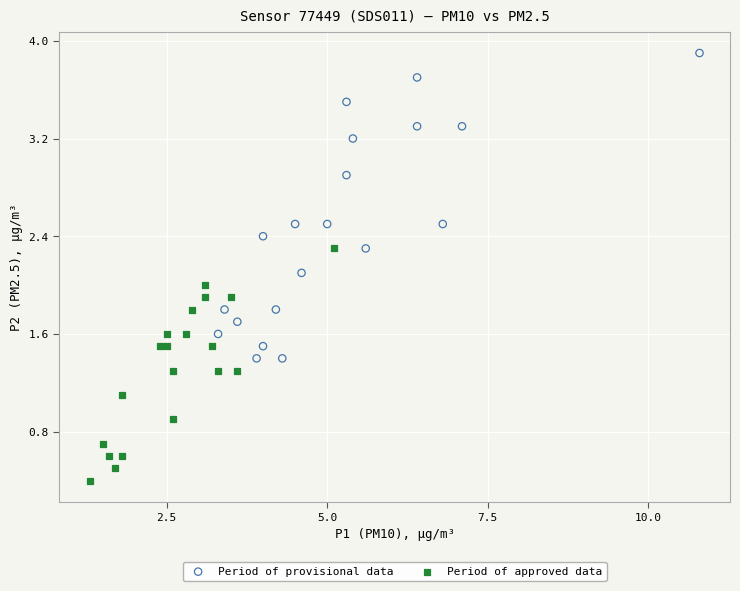

Which series has the largest Y range (max minus min)?

Period of provisional data